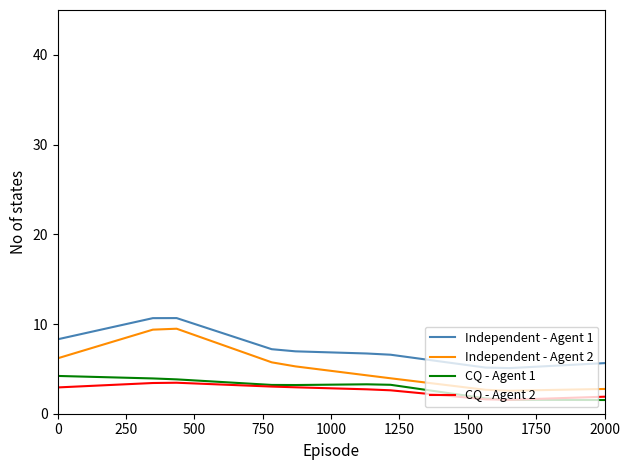

What is the greatest value displayed?

10.7